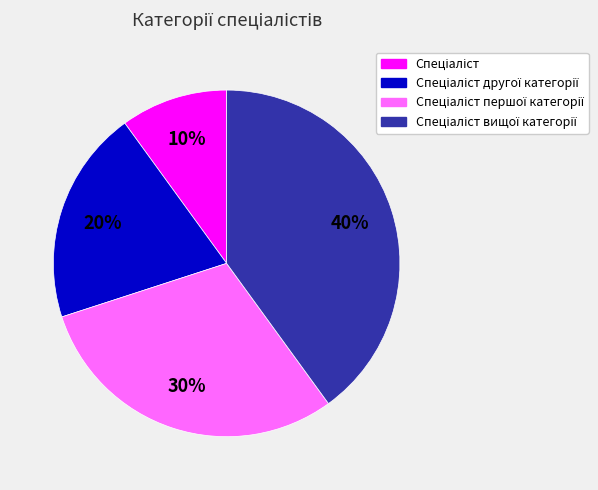

To the nearest percent, what is the average slice percentage?

25%